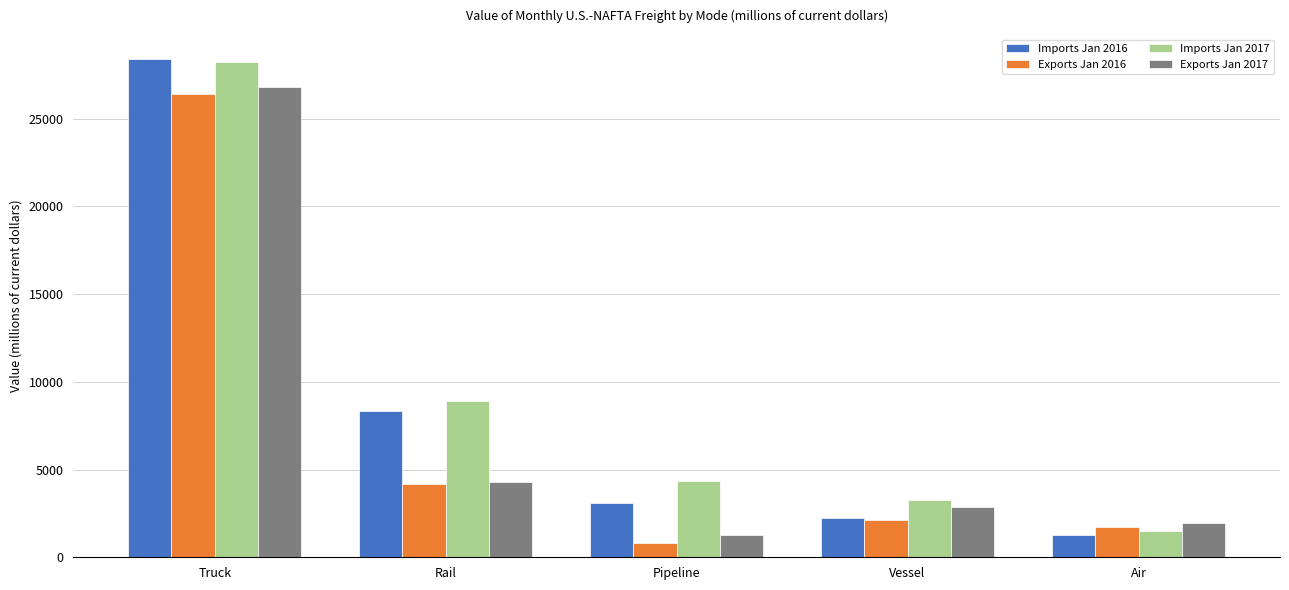

Reading left to right, list all the values displayed in this chart.

Imports Jan 2016: Truck=28387	Rail=8343	Pipeline=3116	Vessel=2239	Air=1278
Exports Jan 2016: Truck=26390	Rail=4163	Pipeline=840	Vessel=2119	Air=1736
Imports Jan 2017: Truck=28222	Rail=8899	Pipeline=4373	Vessel=3291	Air=1474
Exports Jan 2017: Truck=26781	Rail=4300	Pipeline=1274	Vessel=2891	Air=1955